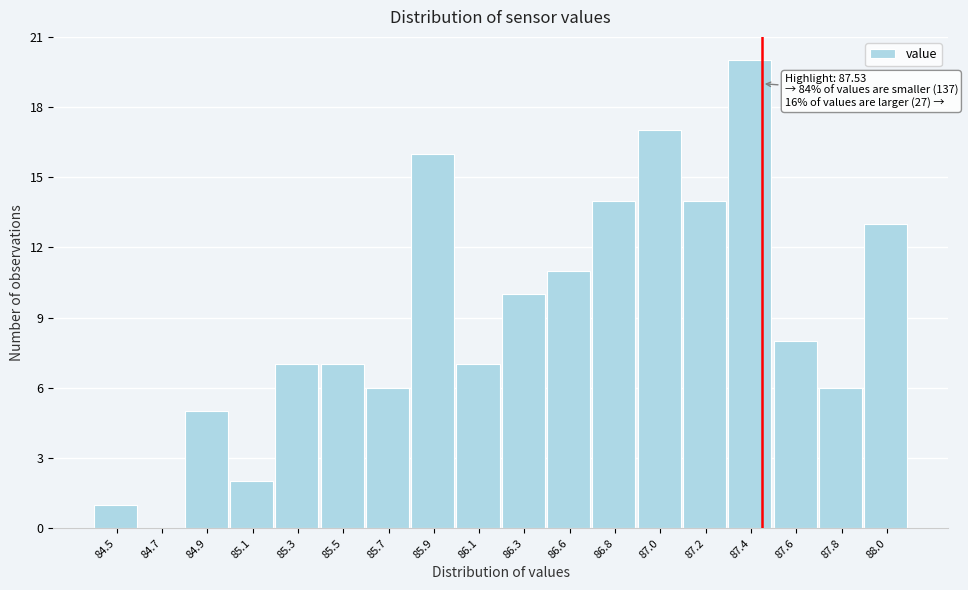

Reading left to right, what are all the values shown in this chart?

84.5=1	84.7=0	84.9=5	85.1=2	85.3=7	85.5=7	85.7=6	85.9=16	86.1=7	86.3=10	86.6=11	86.8=14	87.0=17	87.2=14	87.4=20	87.6=8	87.8=6	88.0=13